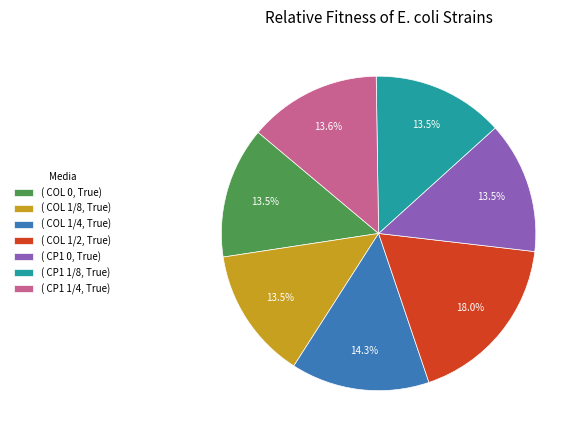

Which category has the biggest portion of the pie?

( COL 1/2, True)